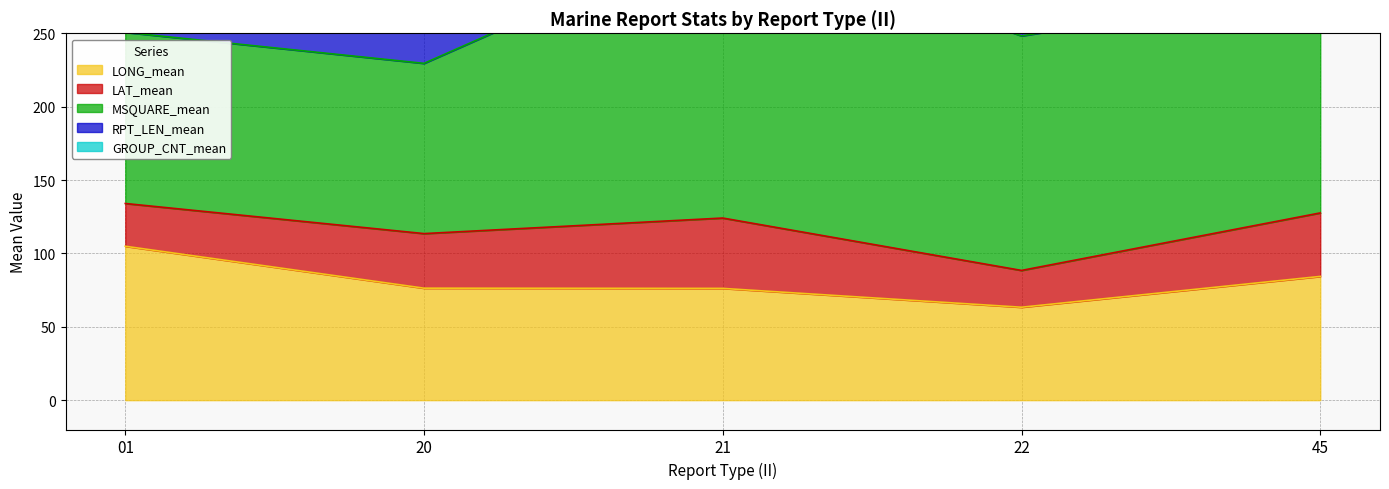

True or false: GROUP_CNT_mean has more than 2 points higher than both neighbors.

False